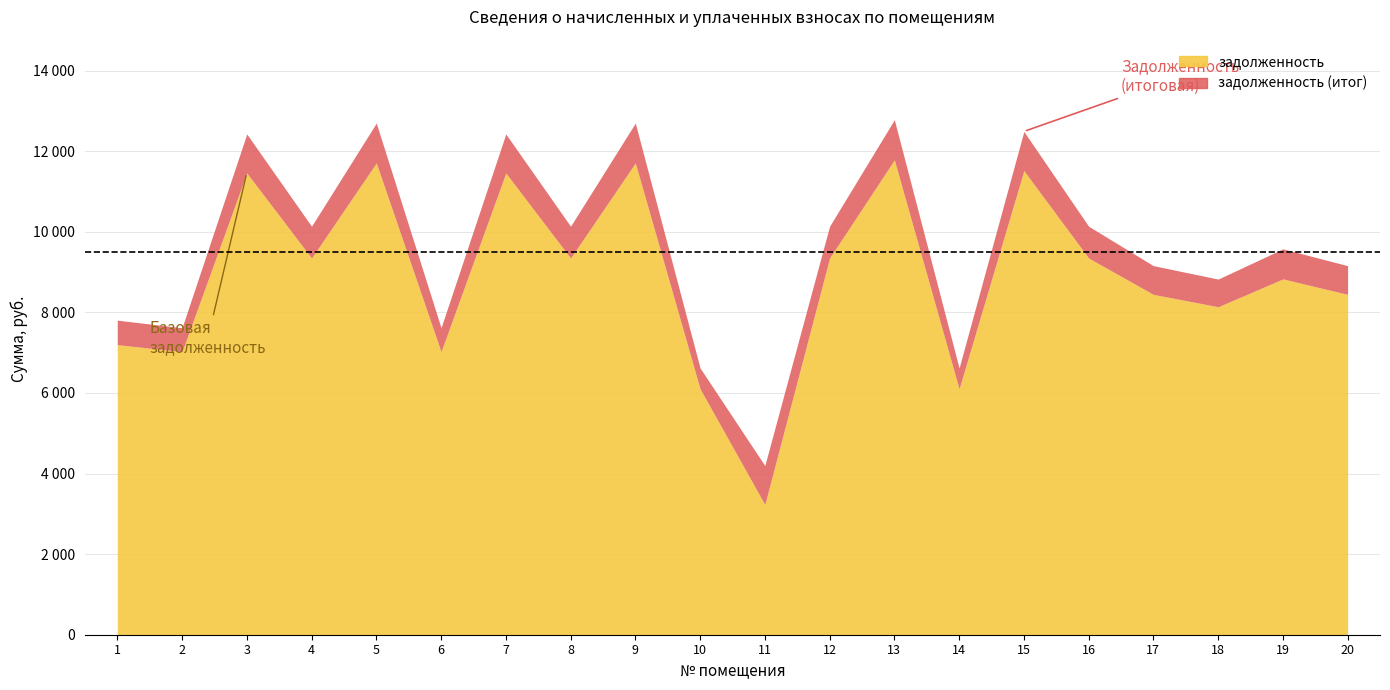

How many data points does each series have?

20